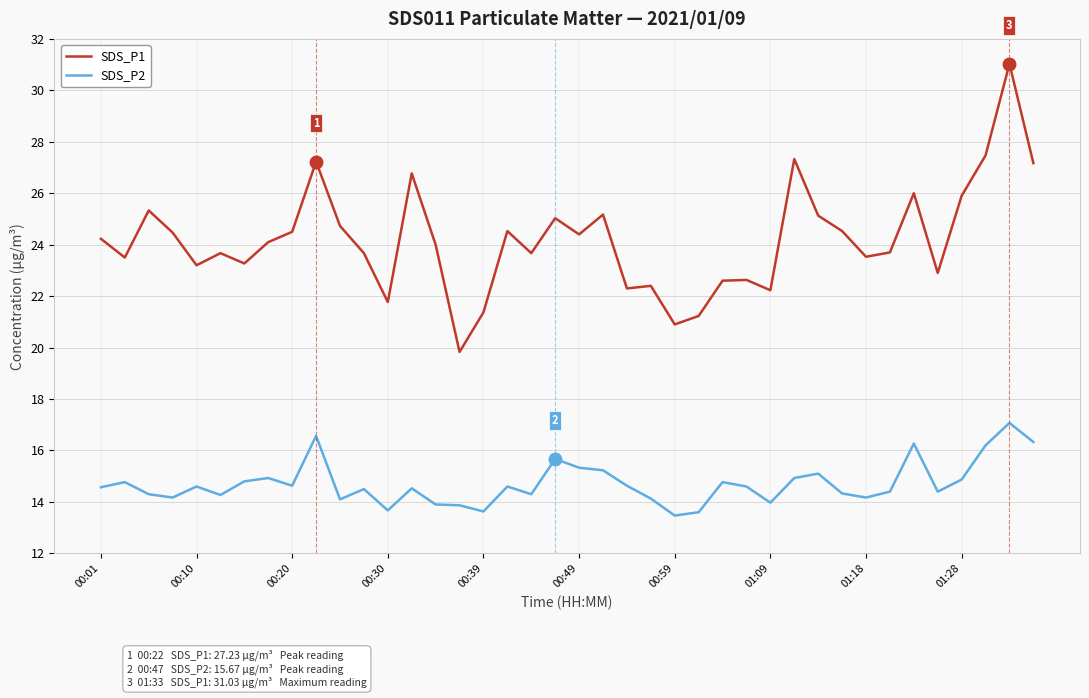

List the series in order of their peak value, lowest first.

SDS_P2, SDS_P1